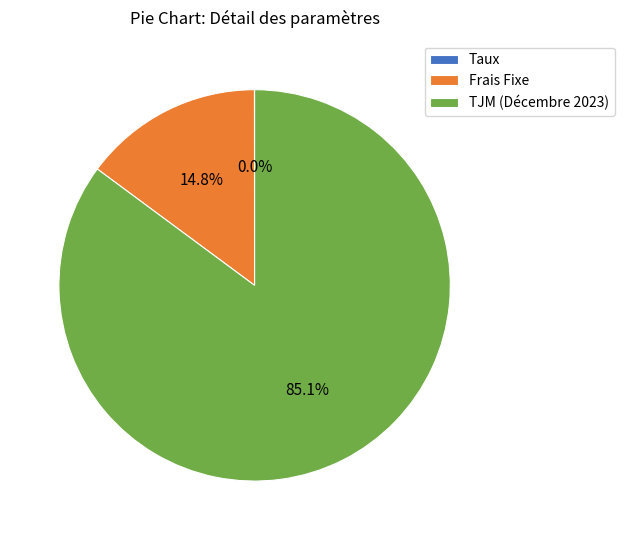

Combined, what portion of the pie is TJM (Décembre 2023) and Frais Fixe?

100.0%